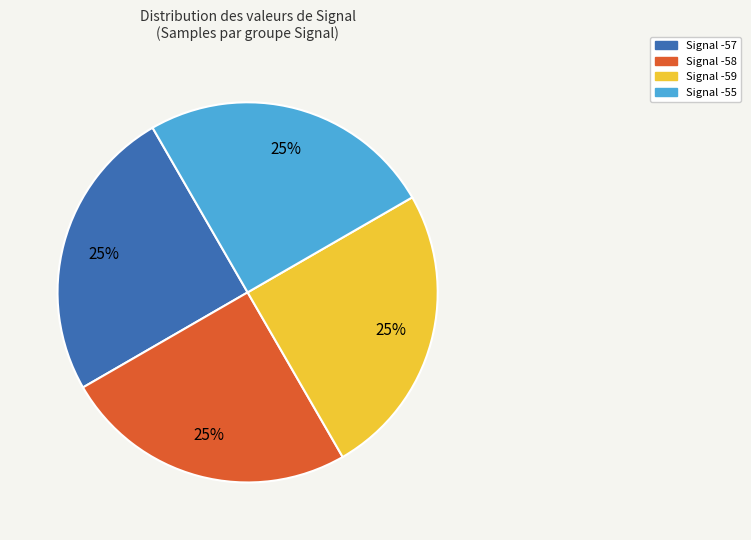

To the nearest percent, what is the average slice percentage?

25%